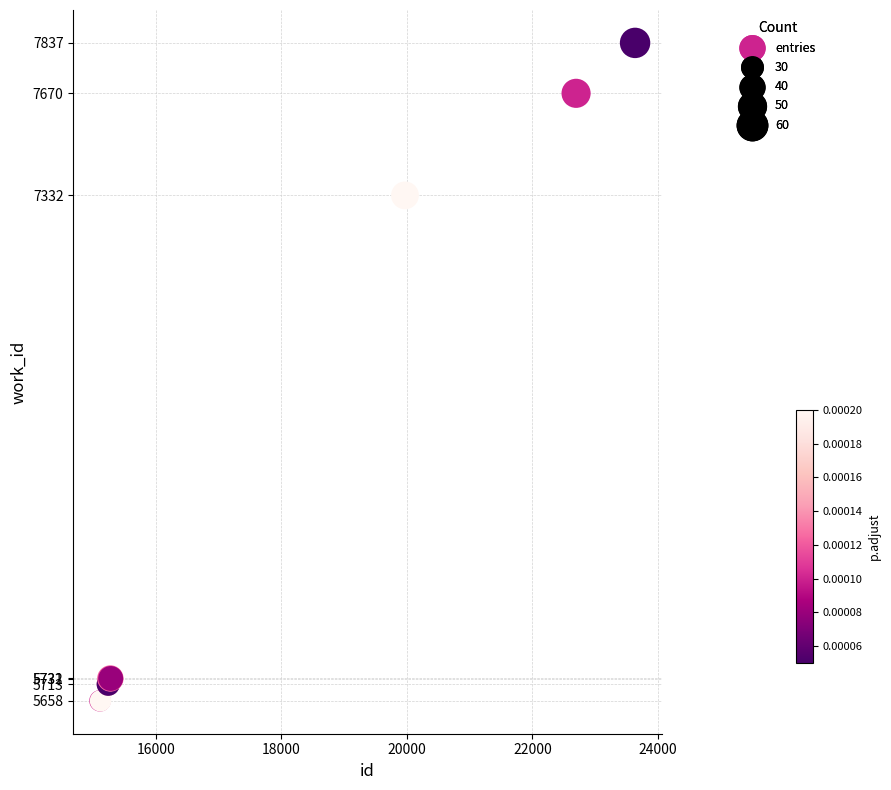

What Y value in the scatter plot is closest to 6747?

7332